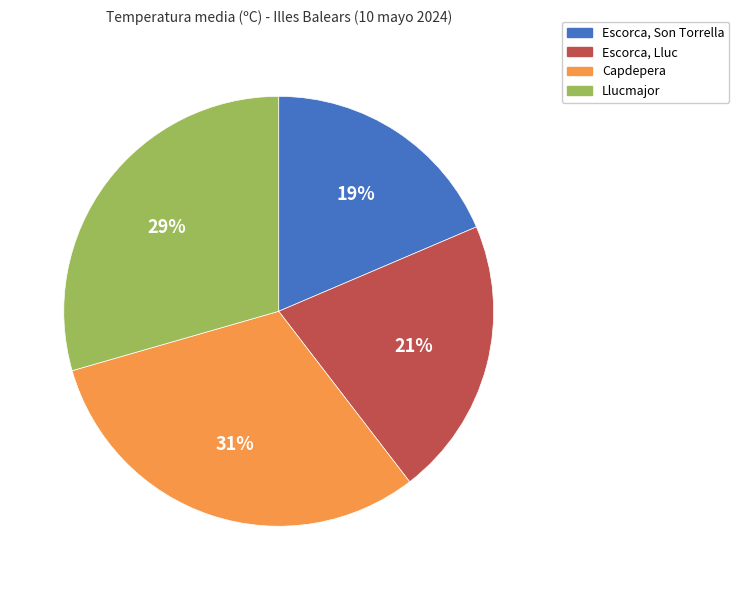

To the nearest percent, what is the combined percentage of Escorca, Son Torrella and Escorca, Lluc?

40%